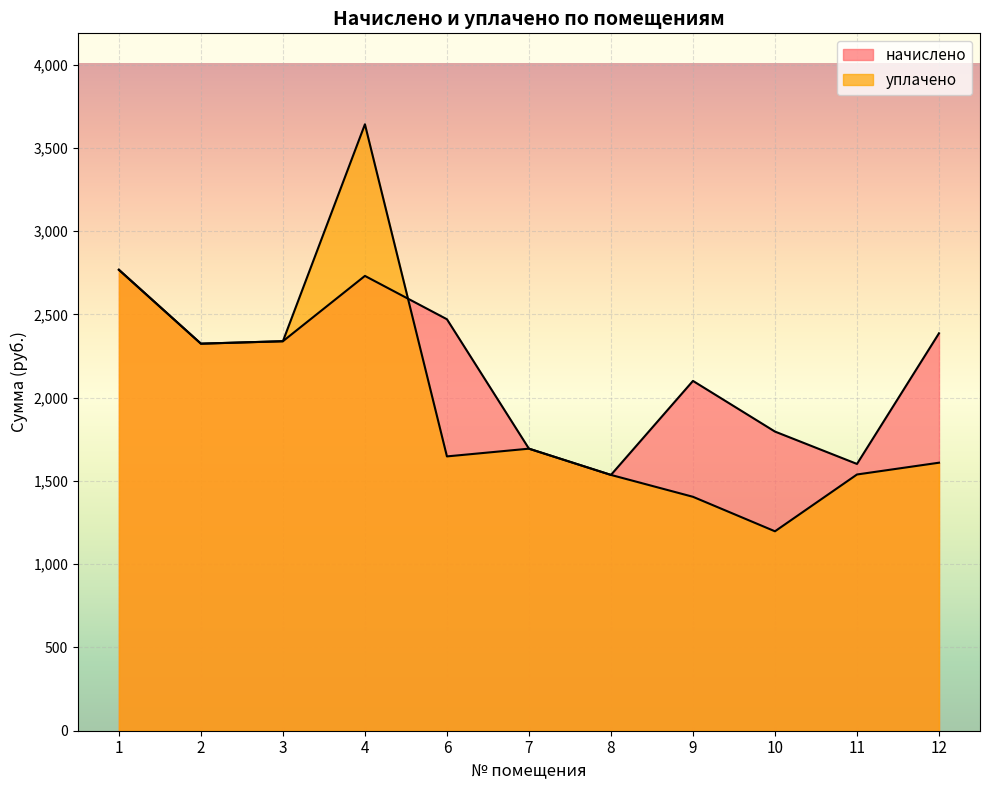

Which has a higher value, 6 or 8?

6